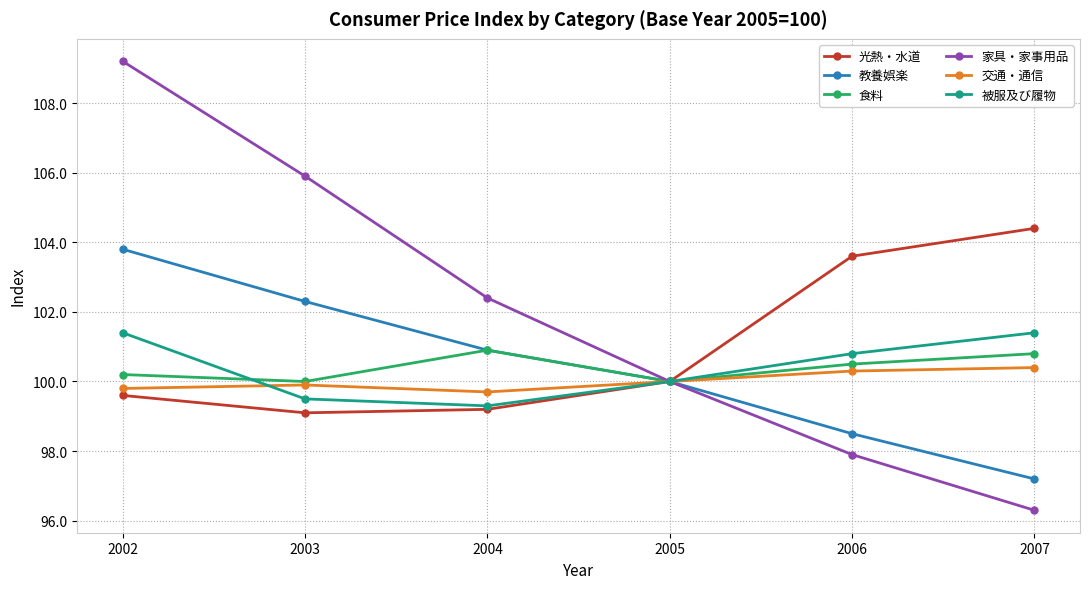

What is the value of the 交通・通信 point at the 5th from the left?

100.3